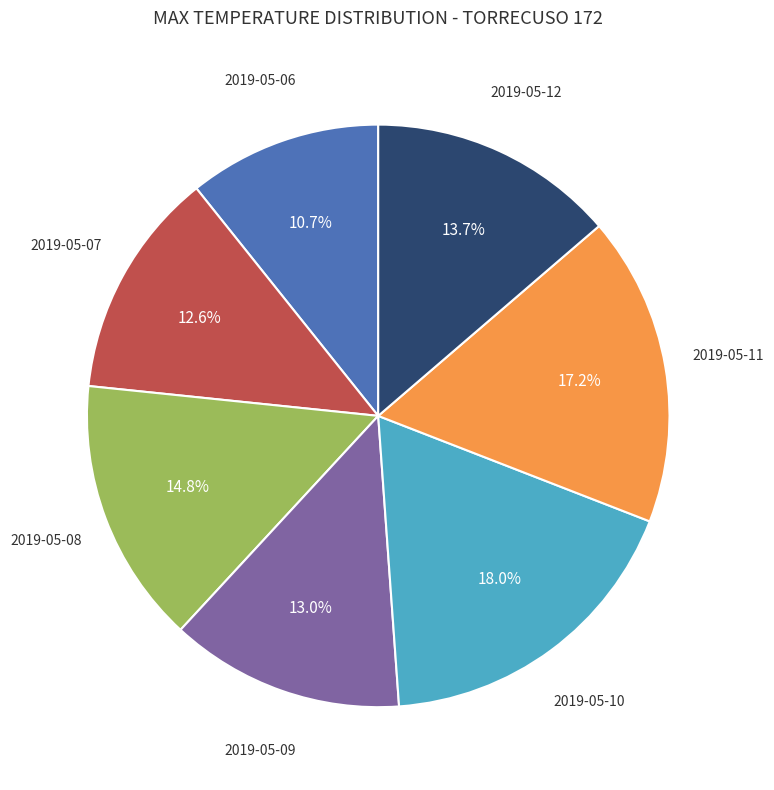

Is there a majority slice in this chart?

No